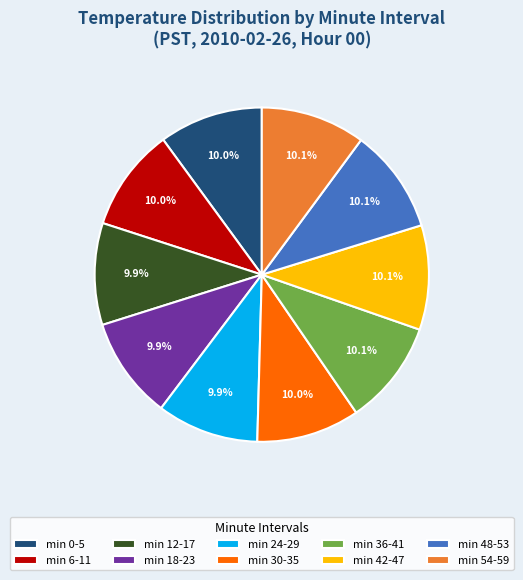

How many segments does this pie chart have?

10